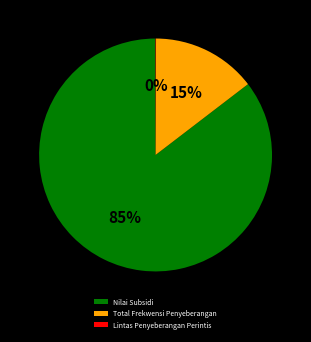

Does any single category account for the majority?

Yes